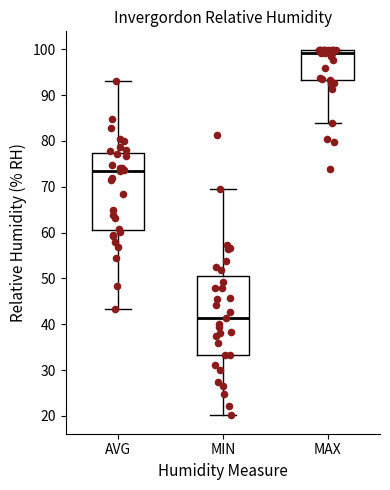

Reading left to right, read every box against the y-axis: the position of its median line, the range the box covers, and the ends of its whiskers. The values are not printed on the chart, so give them approximately, as read against the axis.

AVG: median 74, box 61 to 77, whiskers 43 to 93
MIN: median 41, box 33 to 51, whiskers 20 to 70
MAX: median 99, box 93 to 100, whiskers 84 to 100